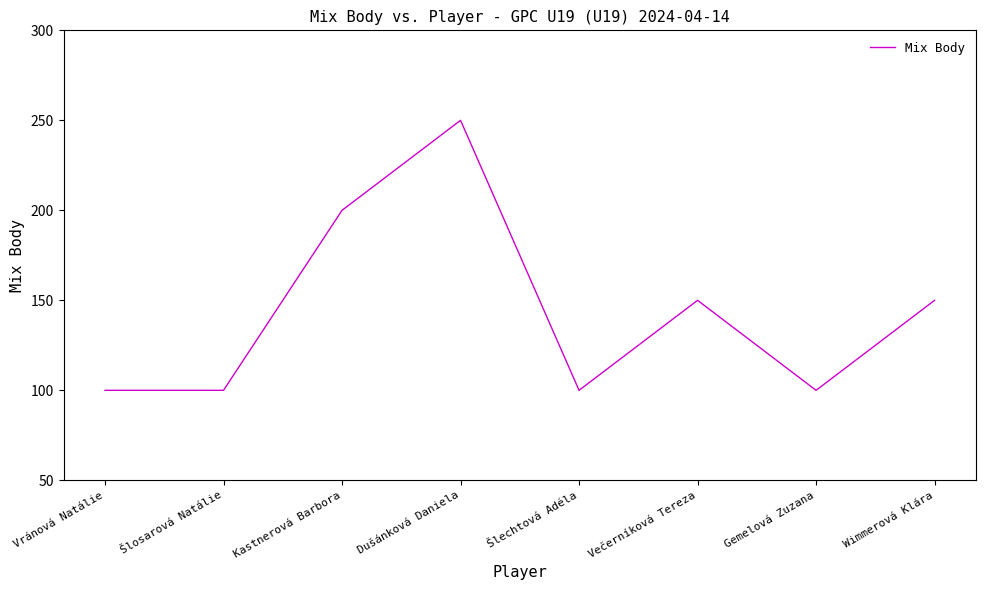

What is the smallest value displayed?

100